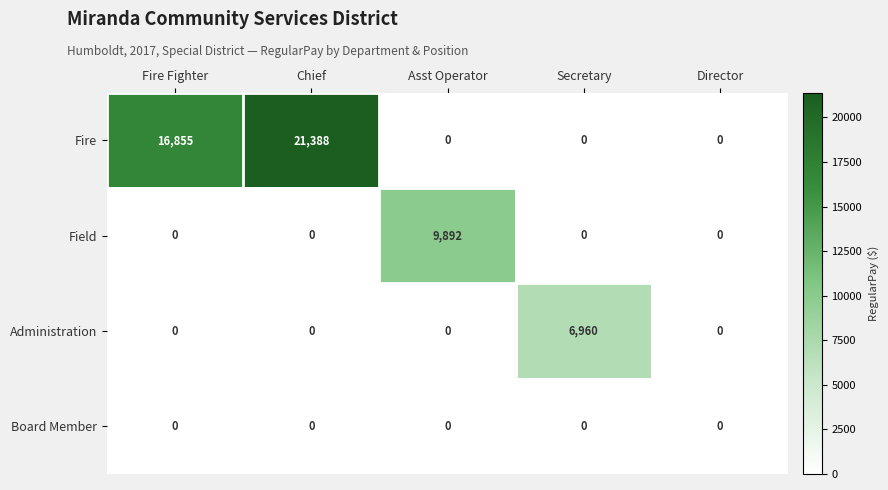

Reading left to right, transcribe all the data shown in this chart.

Fire: Fire Fighter=16855	Chief=21388	Asst Operator=0	Secretary=0	Director=0
Field: Fire Fighter=0	Chief=0	Asst Operator=9892	Secretary=0	Director=0
Administration: Fire Fighter=0	Chief=0	Asst Operator=0	Secretary=6960	Director=0
Board Member: Fire Fighter=0	Chief=0	Asst Operator=0	Secretary=0	Director=0